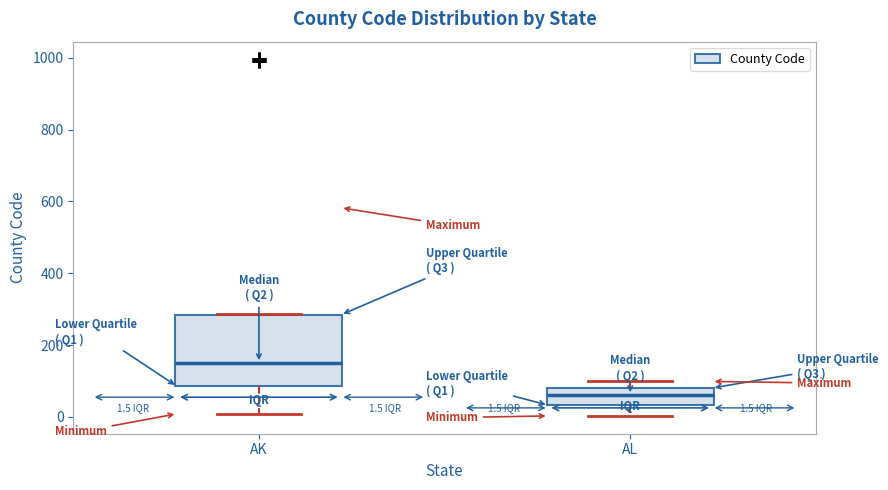

Which box's median line is the lowest?

AL